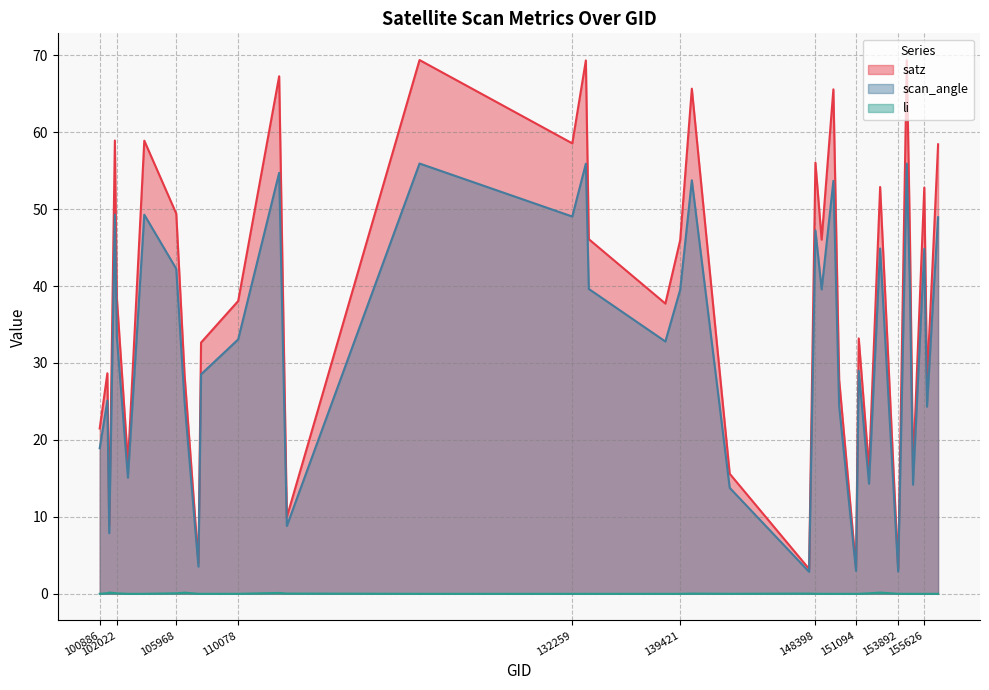

What is the sum of all scan_angle values?

1280.1